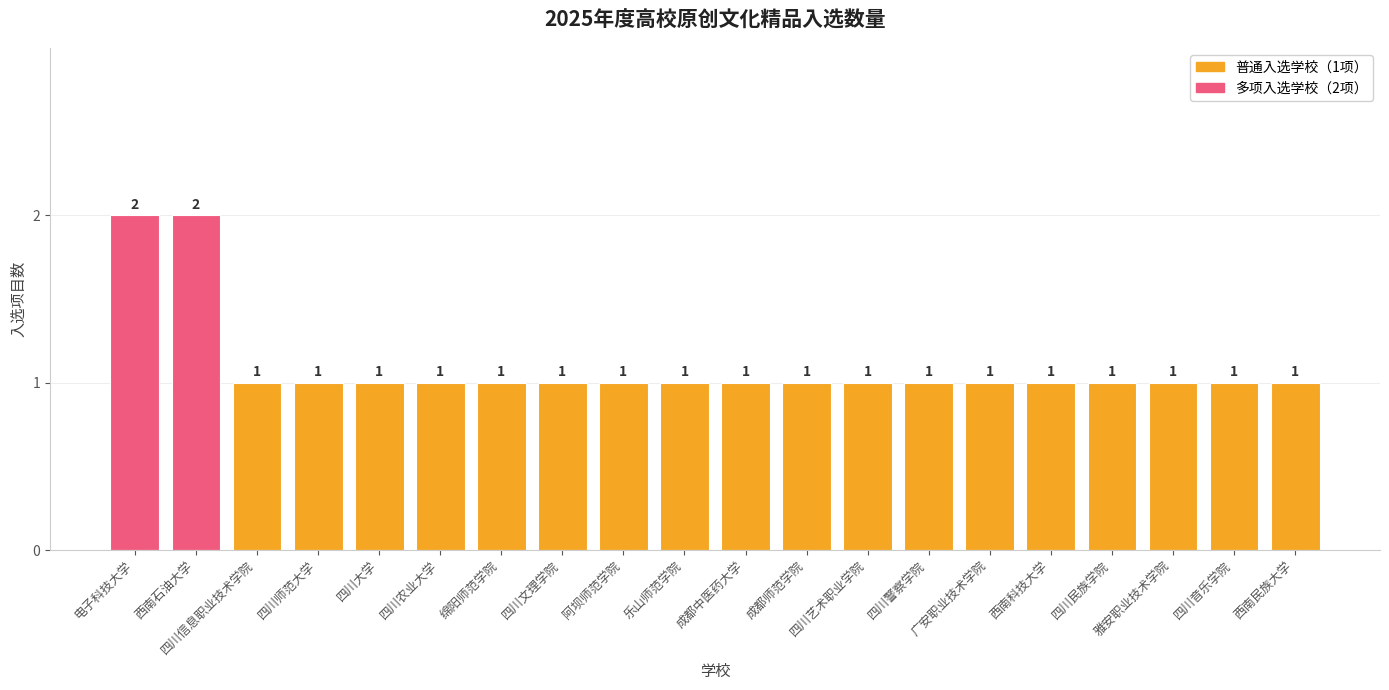

What is the value of the 14th bar from the left?

1